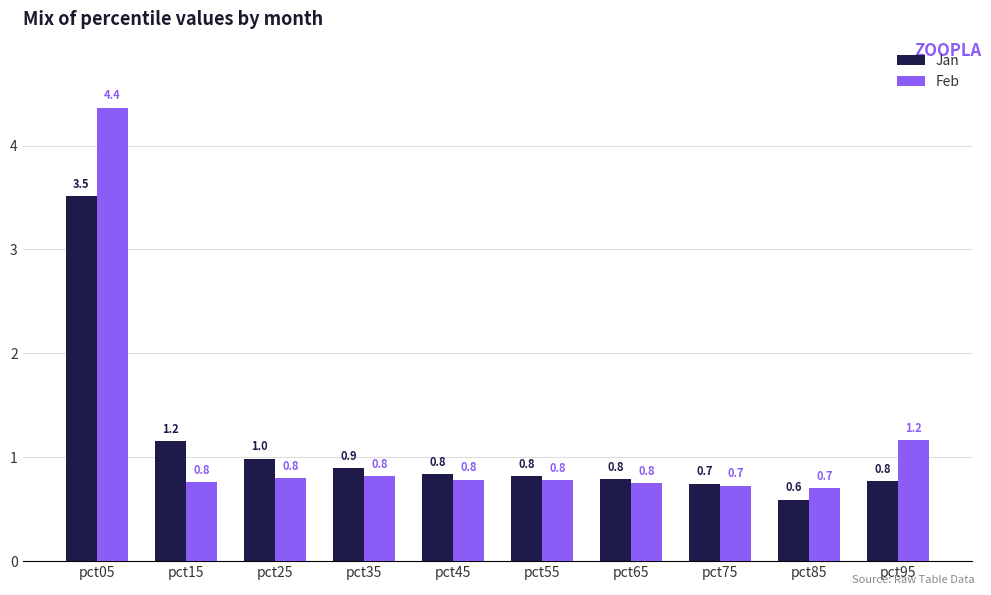

Rank the series by their average value, from lowest to highest.

Jan, Feb